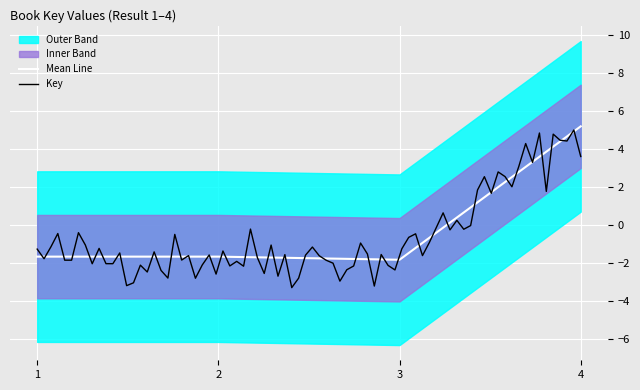

List the labels in order of value, smallest first.

3, 2, 1, 4